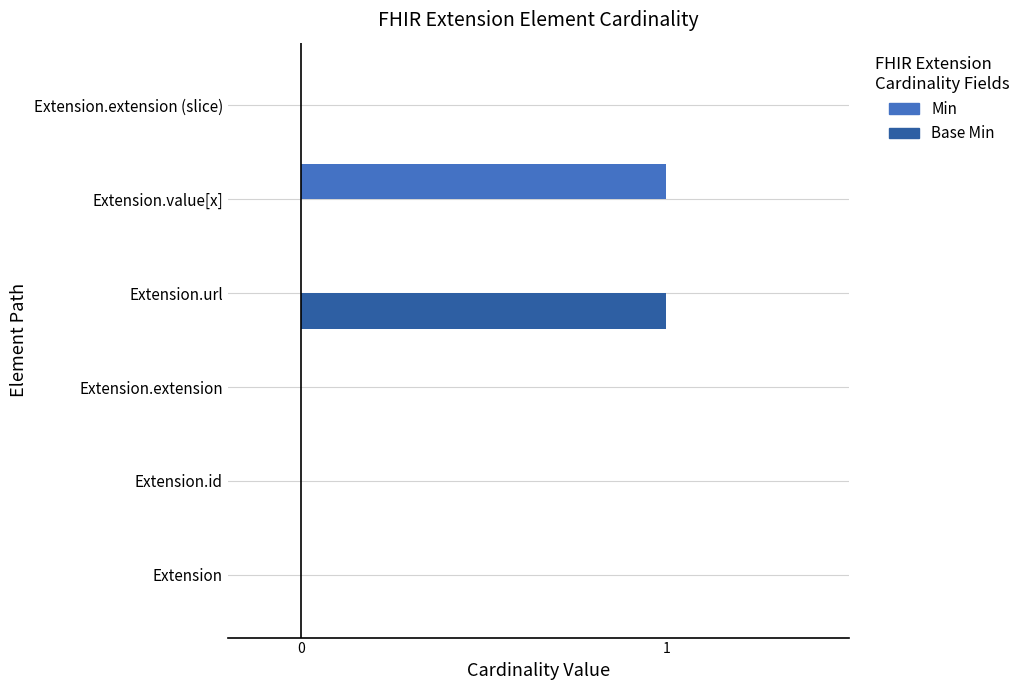

The Base Min series shows -1 at Extension.extension. True or false?

False